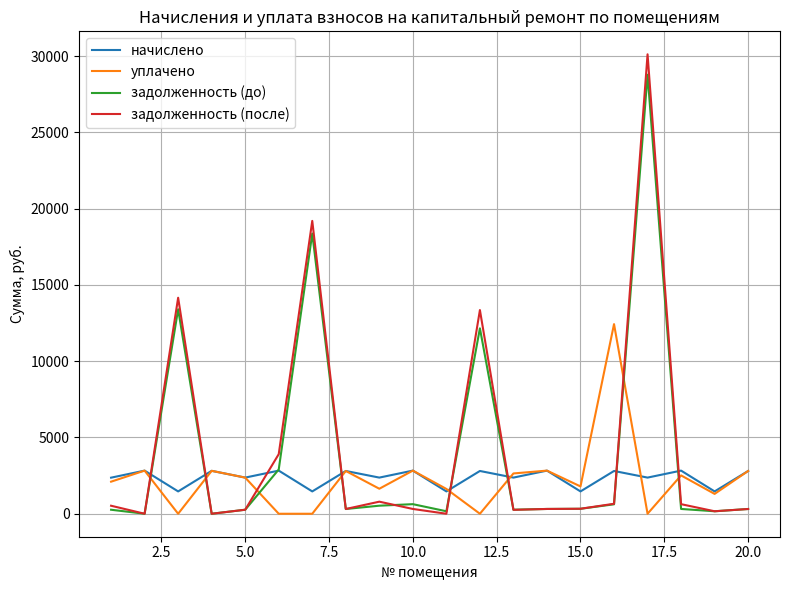

Rank the series by their maximum value, from lowest to highest.

начислено, уплачено, задолженность (до), задолженность (после)